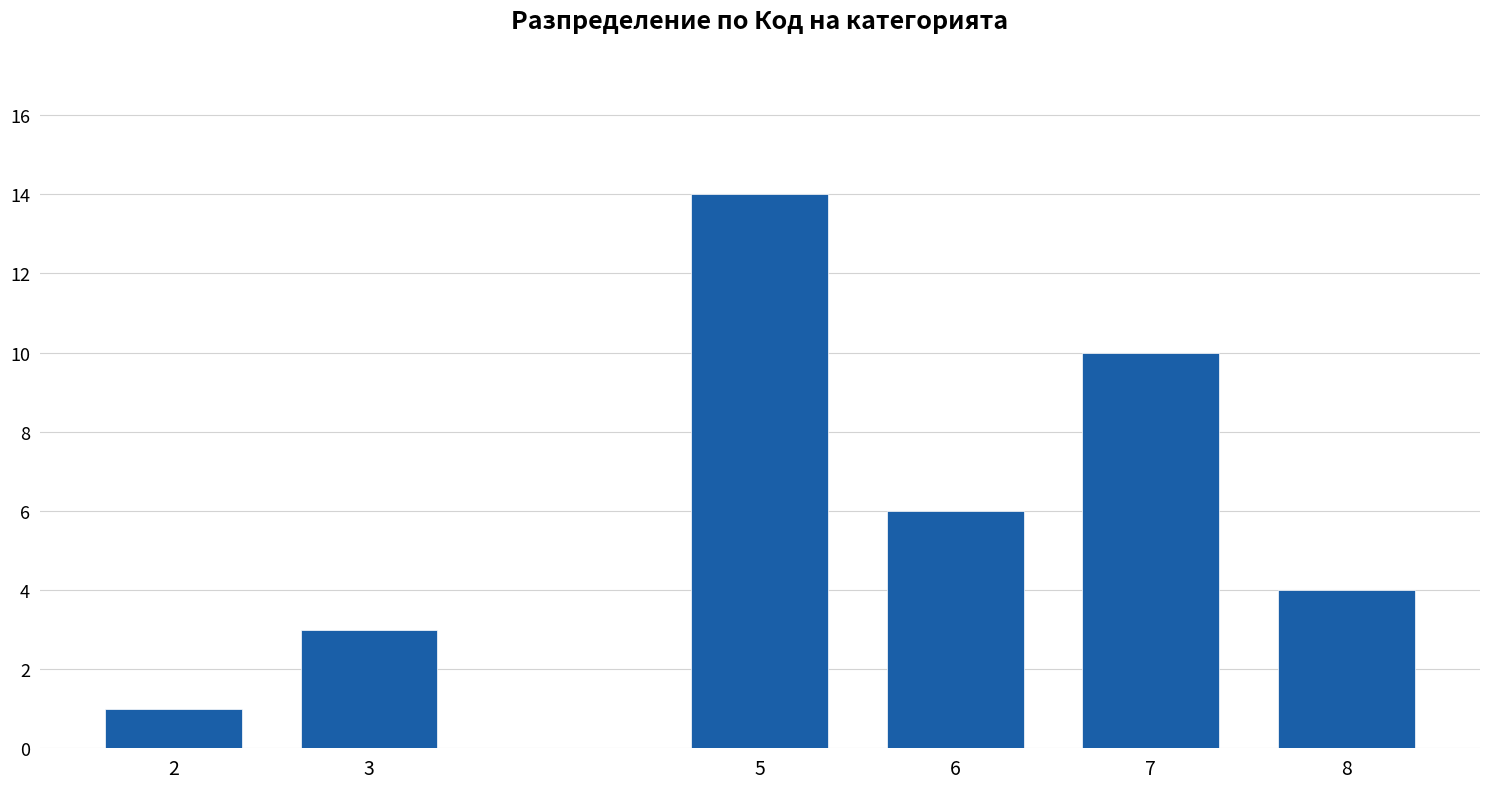

Reading left to right, transcribe all the data shown in this chart.

1	3	14	6	10	4